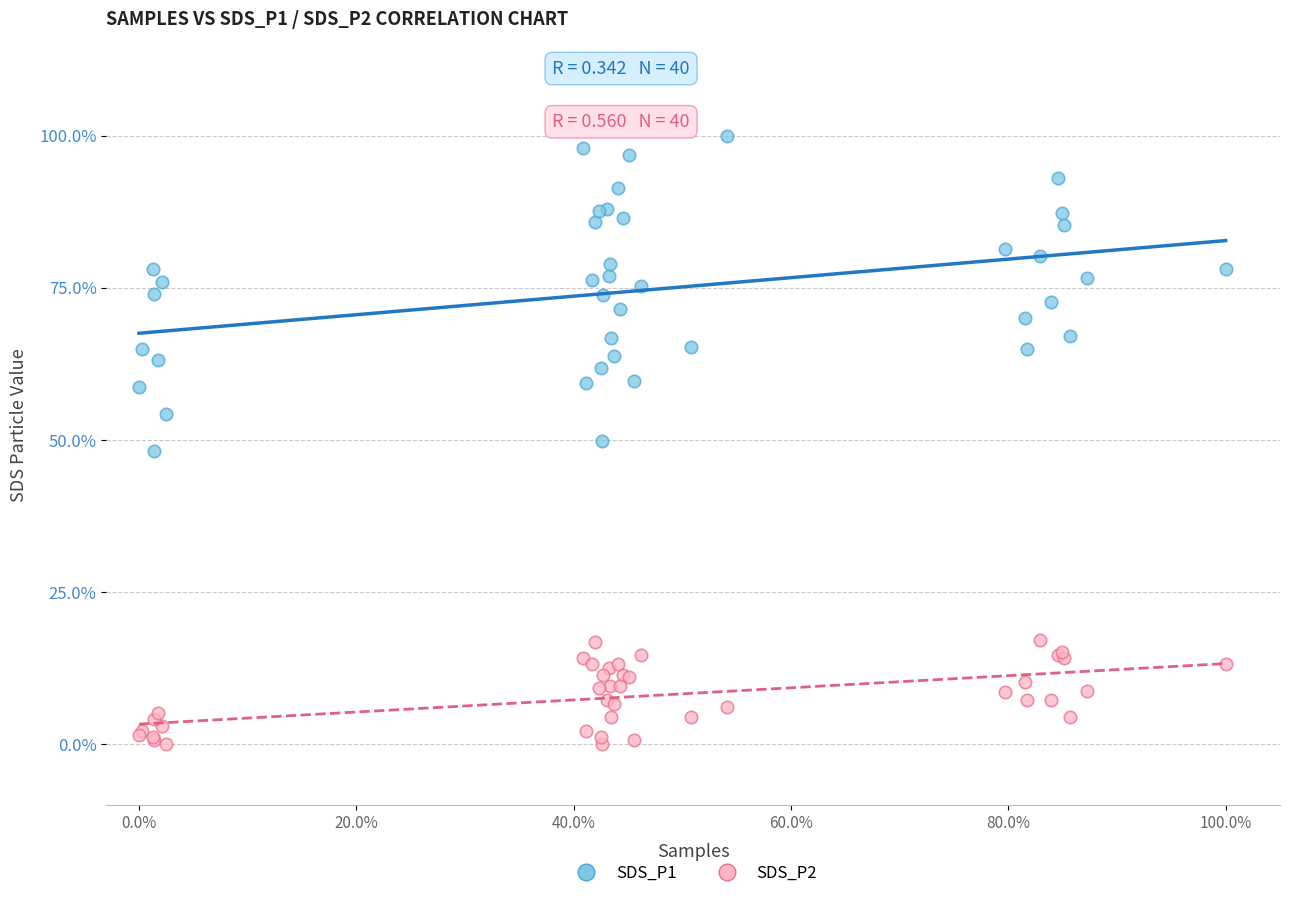

Which series has the largest Y range (max minus min)?

SDS_P1